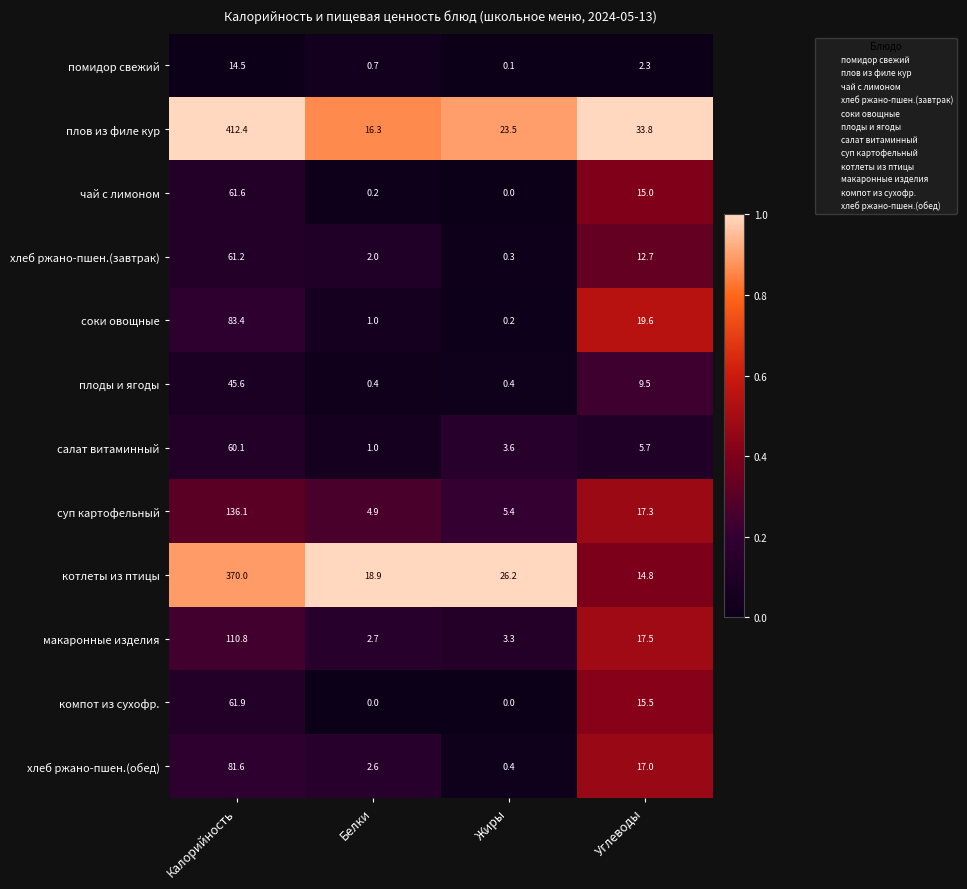

At how many categories does at least one series exceed 0?

4